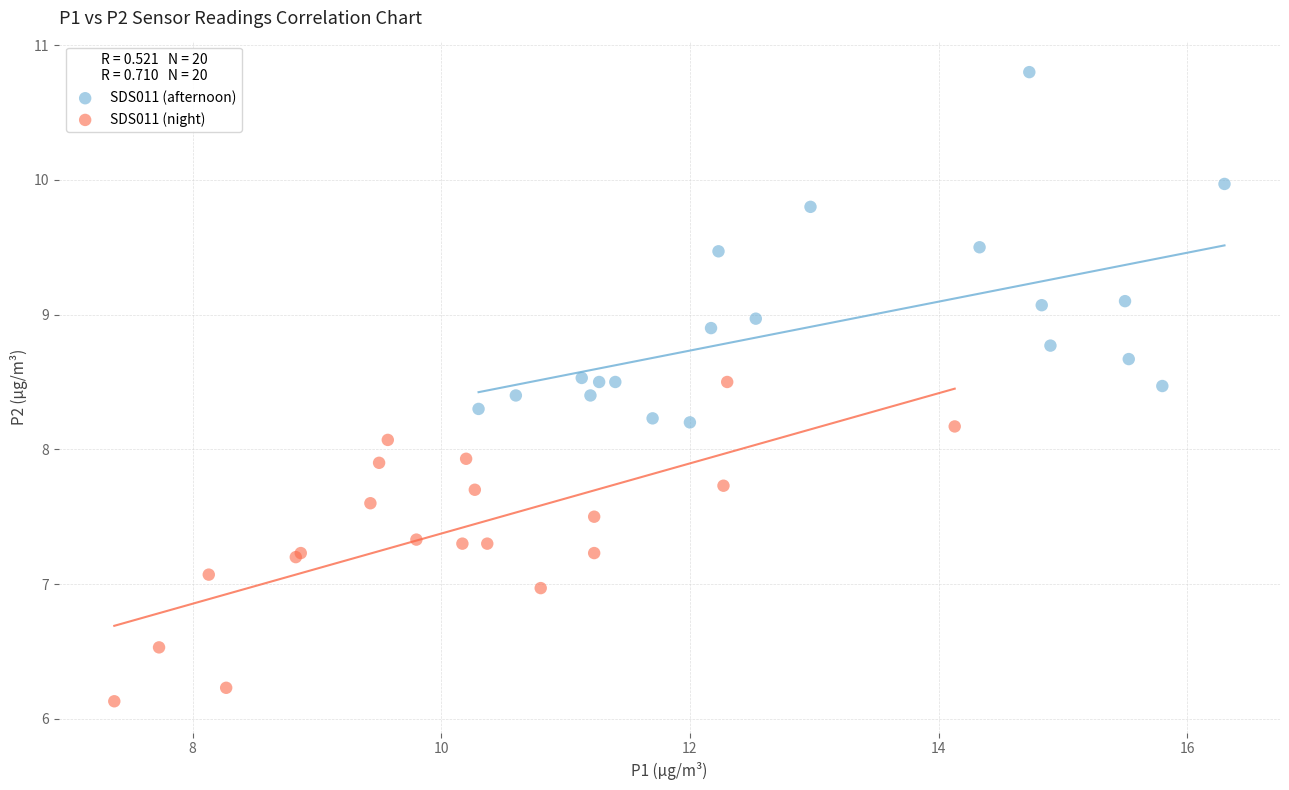

Which series contains the highest Y value?

SDS011 (afternoon)